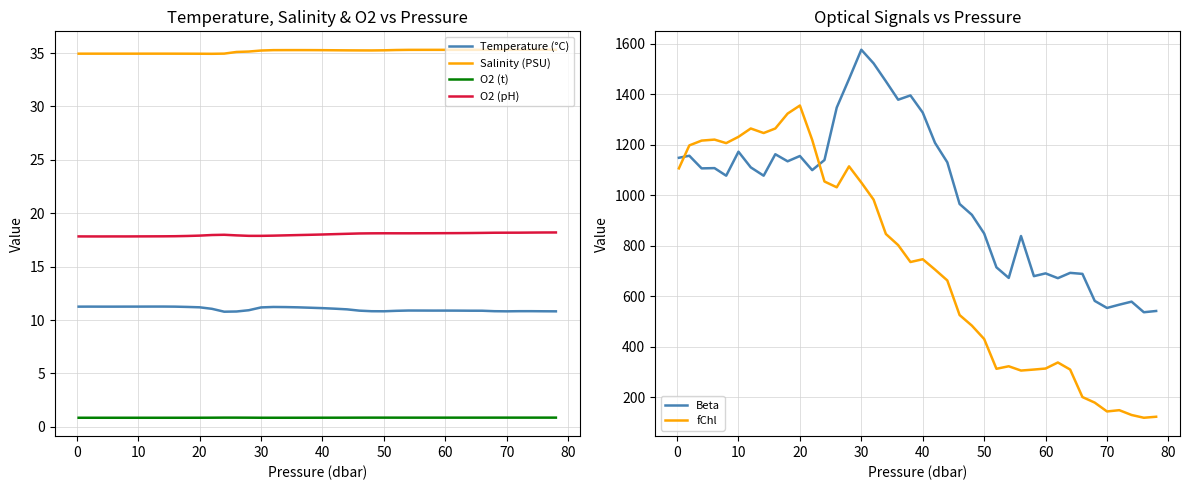

At how many categories does at least one series exceed 842?

26